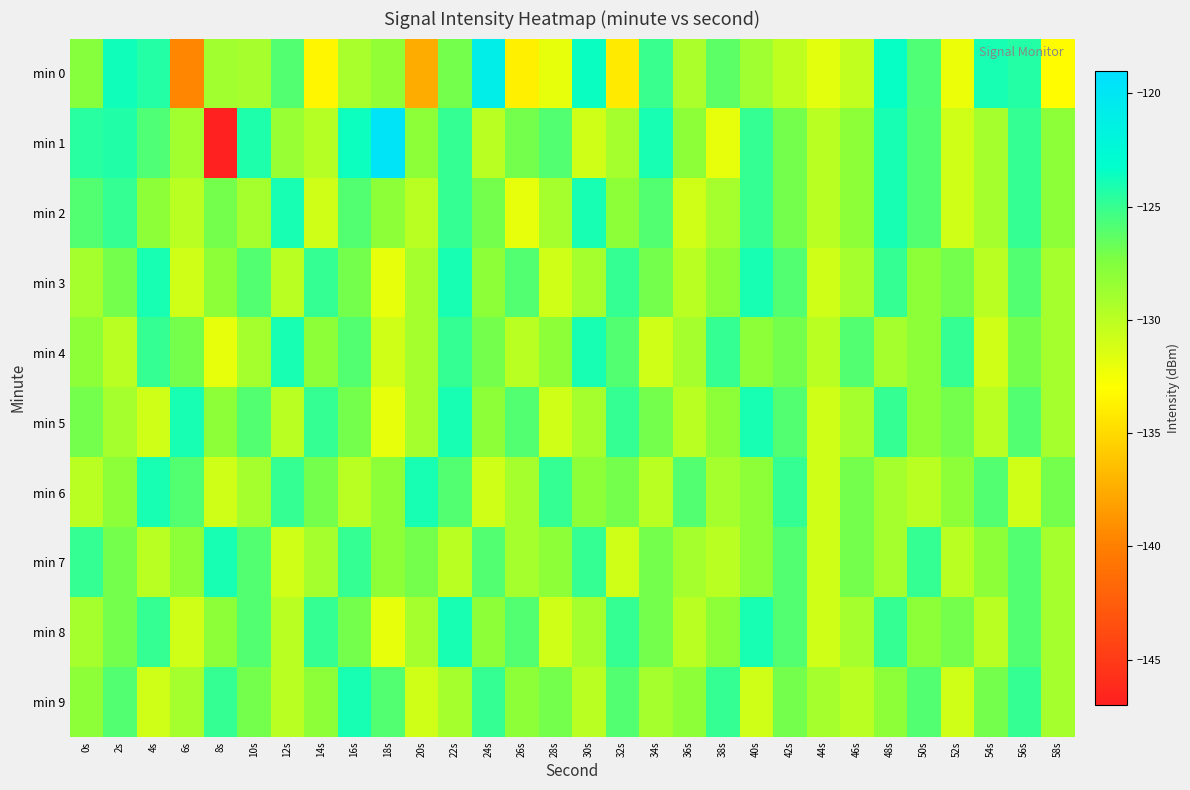

How many distinct data groups are displayed?

10